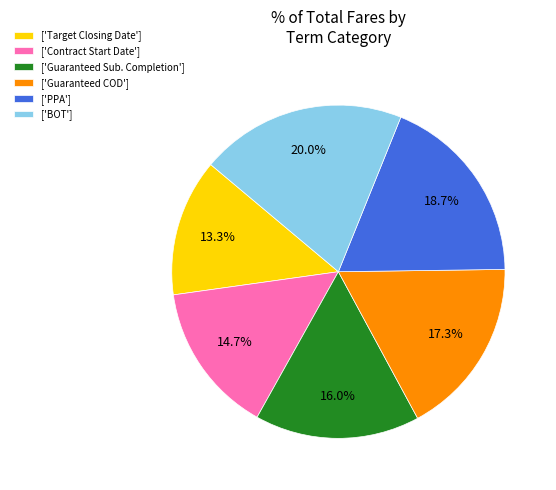

Between ['Guaranteed COD'] and ['PPA'], which is larger?

['PPA']